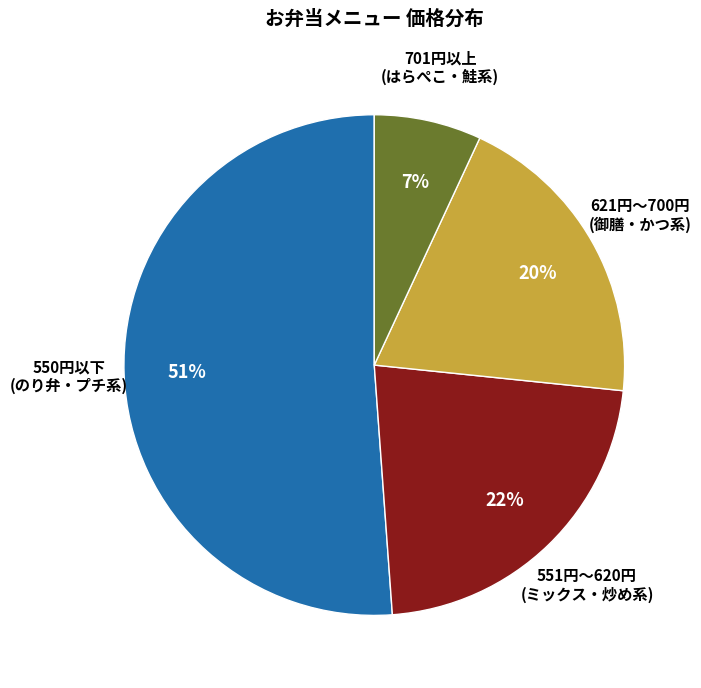

To the nearest percent, what is the average slice percentage?

25%